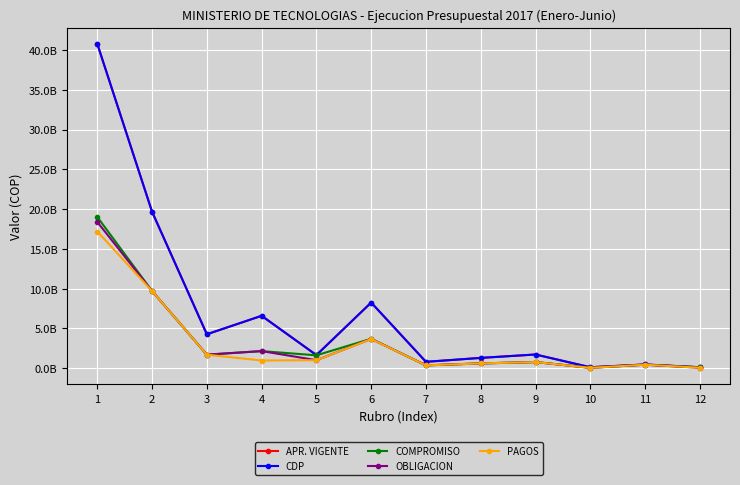

Which label corresponds to the smallest value in the chart?

10